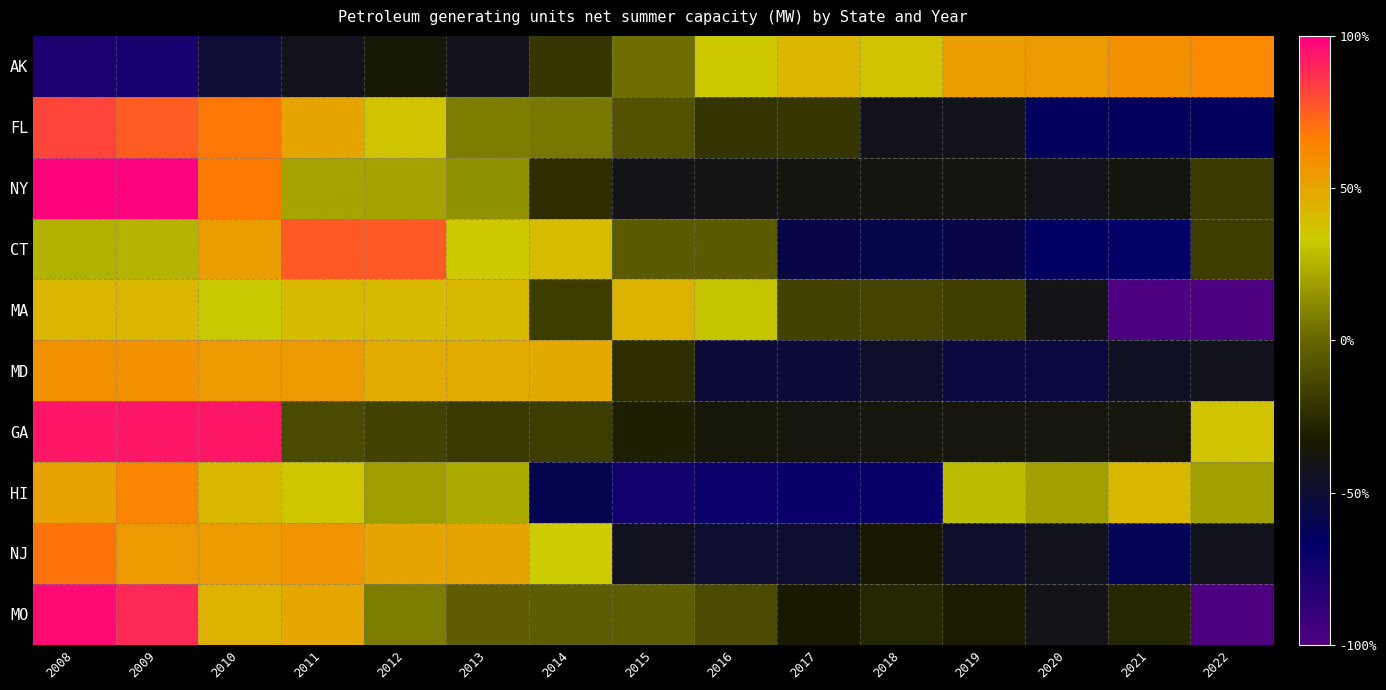

List the series in order of their peak value, lowest first.

MA, MD, AK, HI, NJ, CT, FL, GA, MO, NY